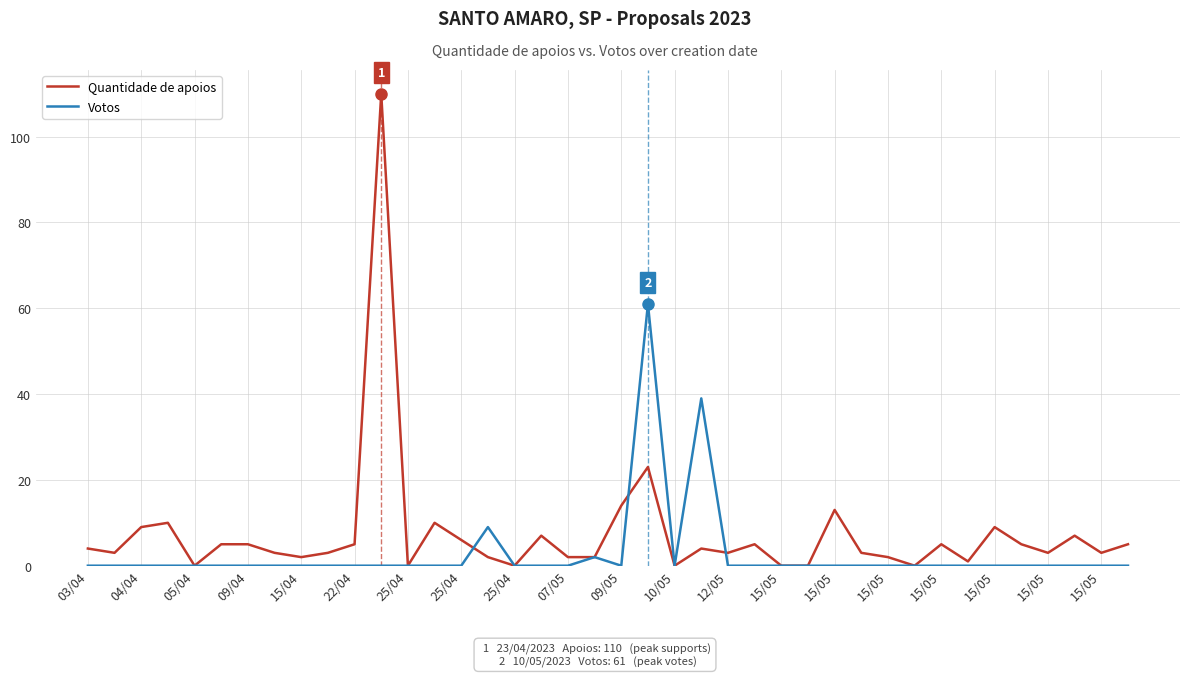

How many lines are shown in the chart?

2